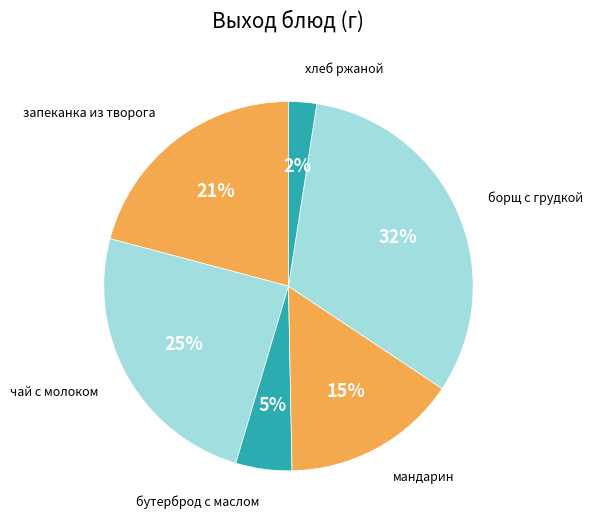

How many slices are in this pie chart?

6